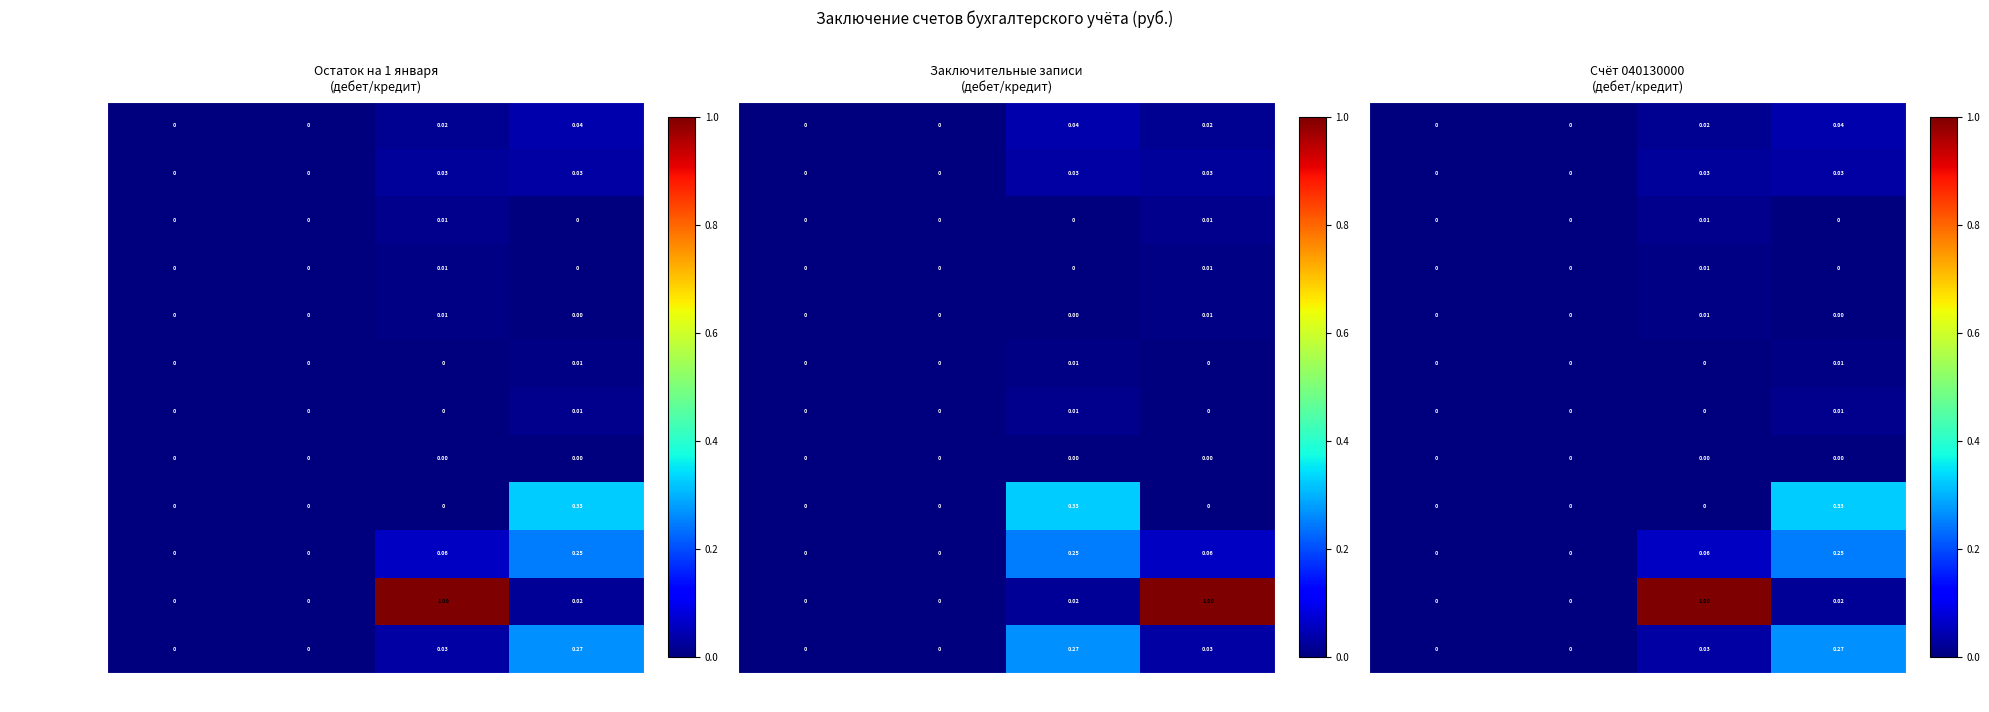

Which series has the largest total across all categories?

07020000000000130 4 …